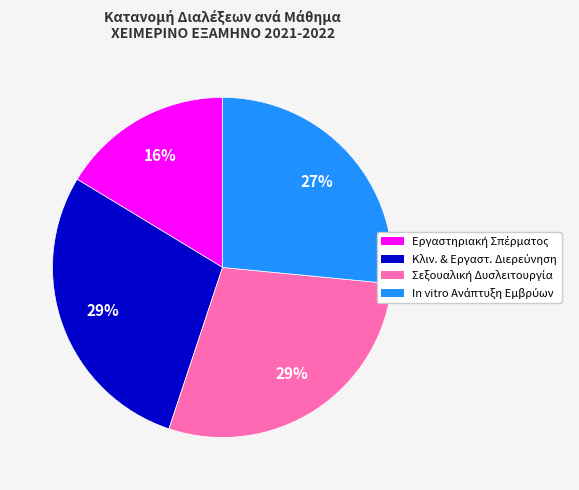

Is there a majority slice in this chart?

No